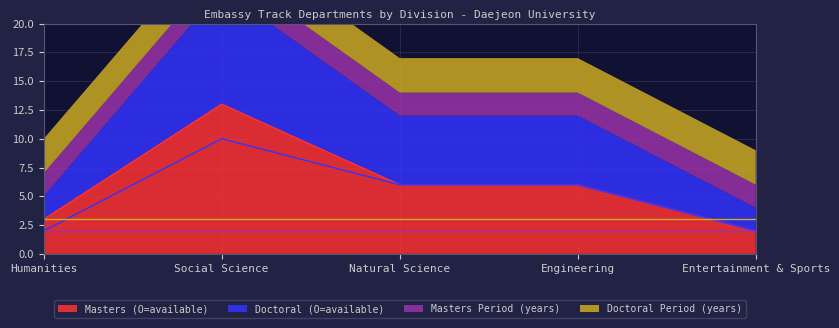

True or false: Doctoral (O=available) and Masters (O=available) intersect in this chart.

False